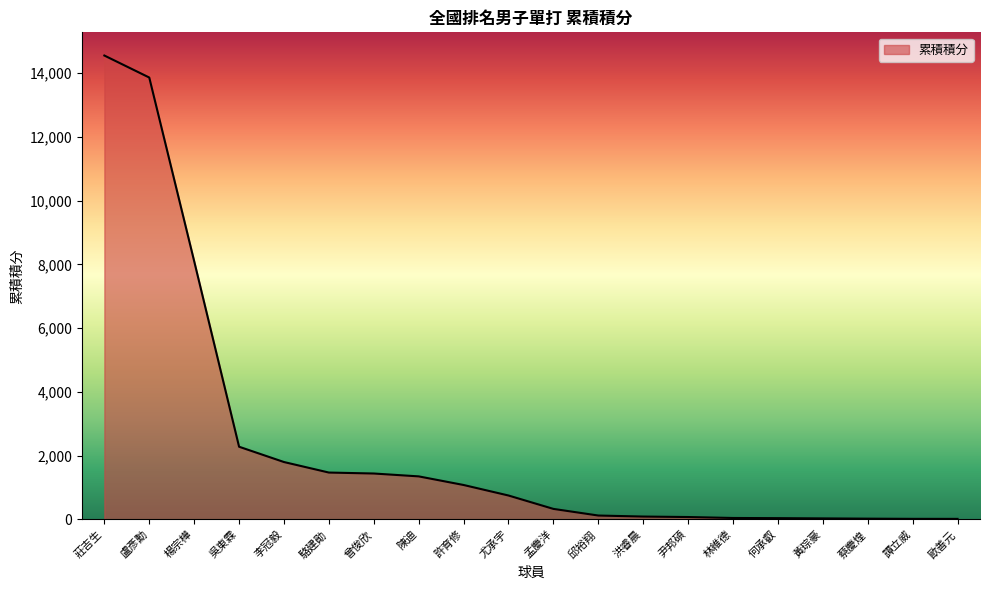

Approximately how many times larger is the value at 曾俊欣 compared to 孟慶洋?

4.4